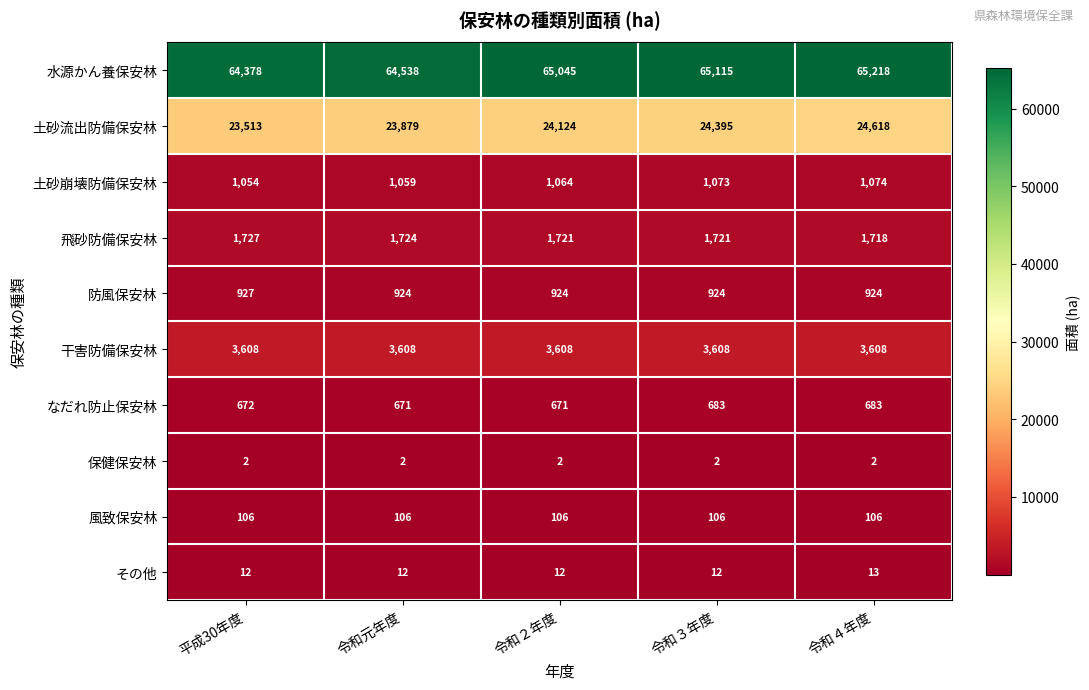

Rank the series by their maximum value, from highest to lowest.

水源かん養保安林, 土砂流出防備保安林, 干害防備保安林, 飛砂防備保安林, 土砂崩壊防備保安林, 防風保安林, なだれ防止保安林, 風致保安林, その他, 保健保安林